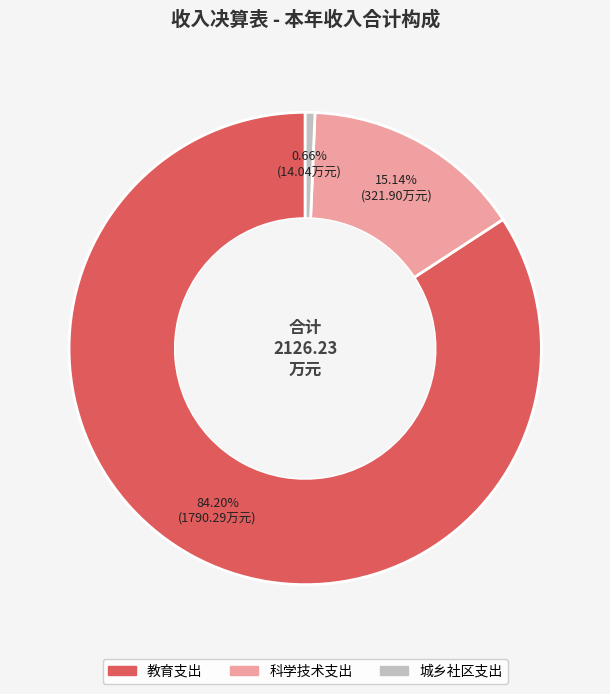

What is the ratio of the value at 教育支出 to the value at 科学技术支出?

5.6